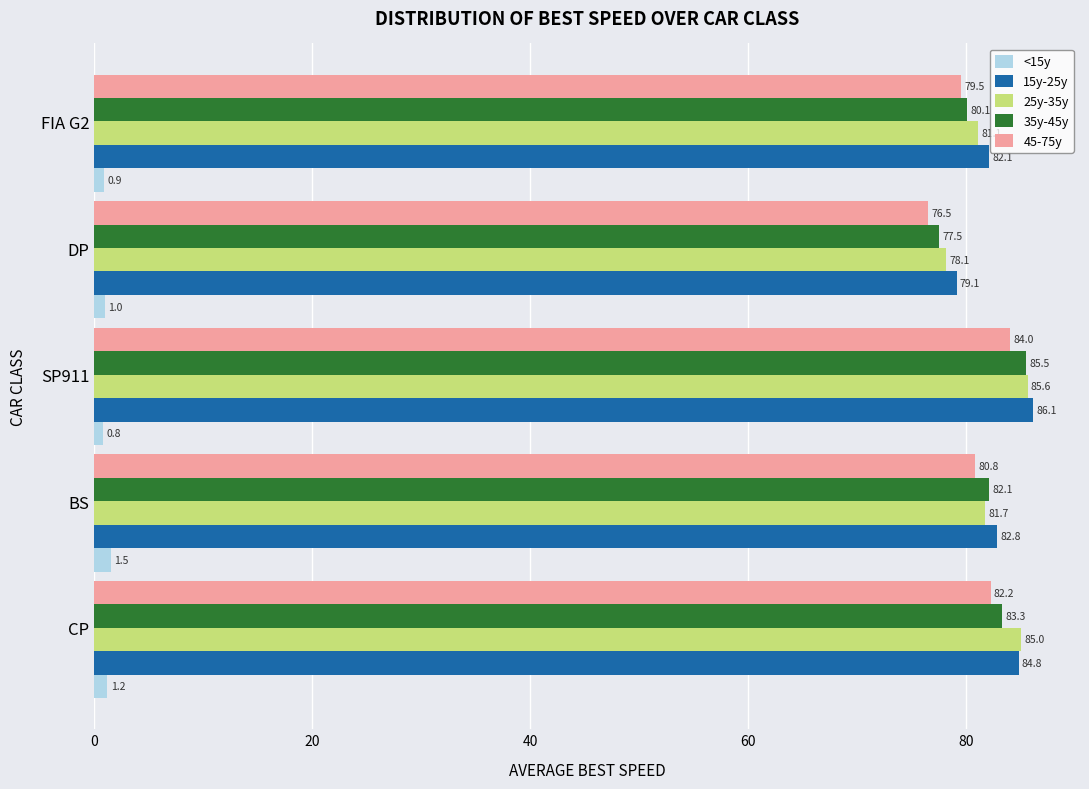

Is the value of 15y-25y at CP greater than the value of 35y-45y at BS?

Yes